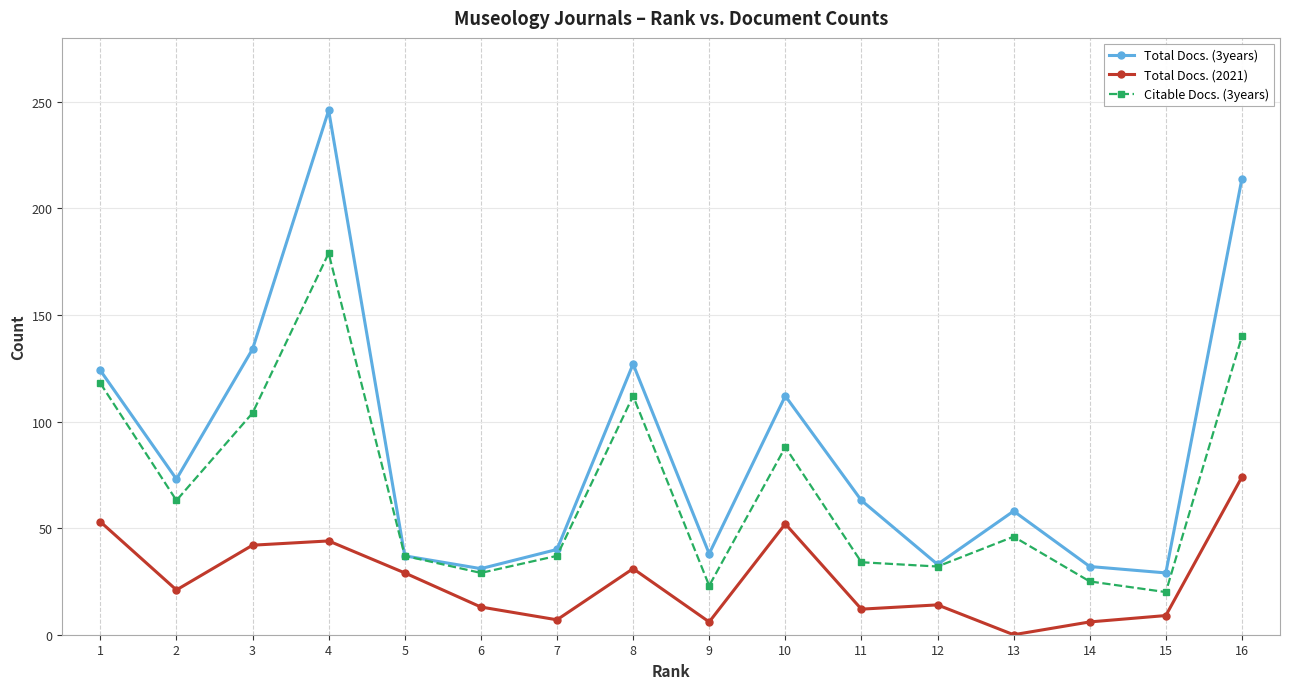

Which series has the largest total across all categories?

Total Docs. (3years)